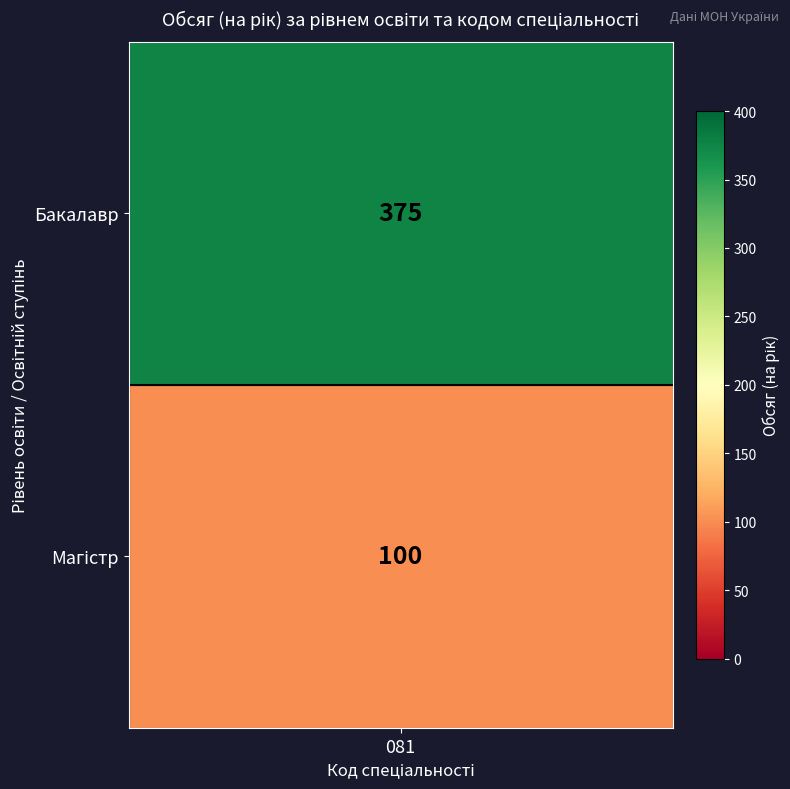

What is the sum of all values?

475